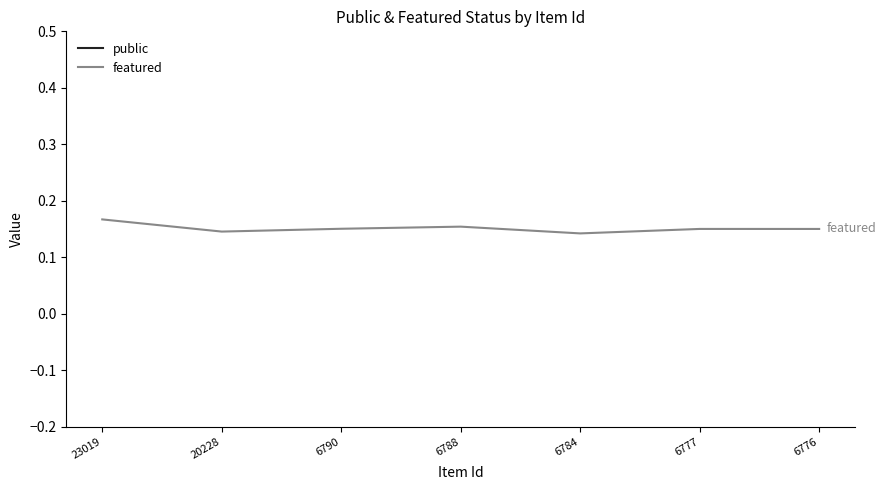

Reading left to right, extract all data points from this chart.

public: 1.0	1.0	1.0	1.0	1.0	1.0	1.0
featured: 0.2	0.1	0.2	0.2	0.1	0.2	0.1